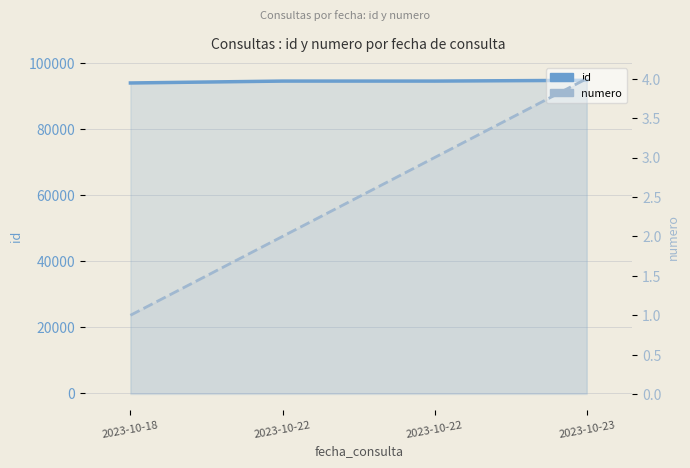

Does the chart display data point markers on the line(s)?

No